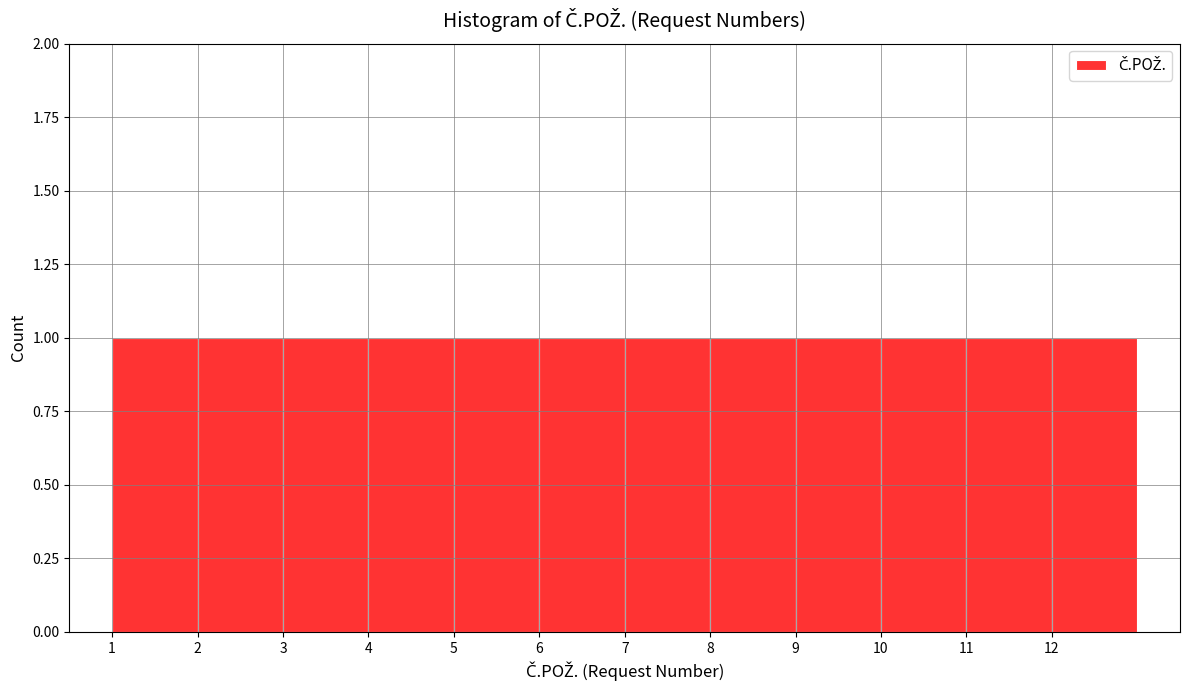

How tall is the bar that spans 7 to 8 on the x-axis? The values are not printed on the chart, so give them approximately, as read against the axis.

1